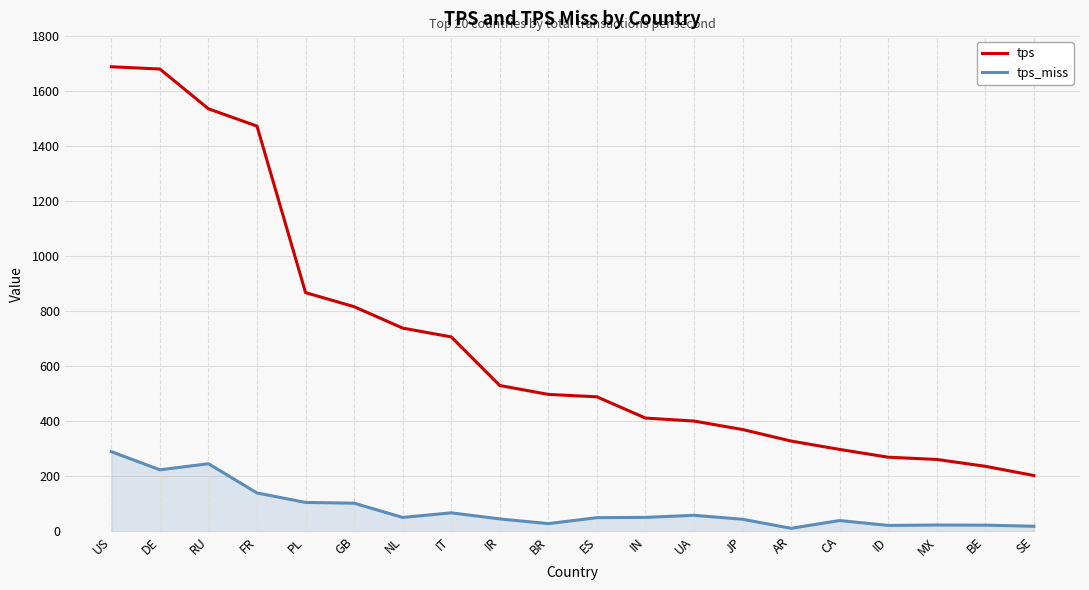

True or false: tps and tps_miss cross at least once.

False